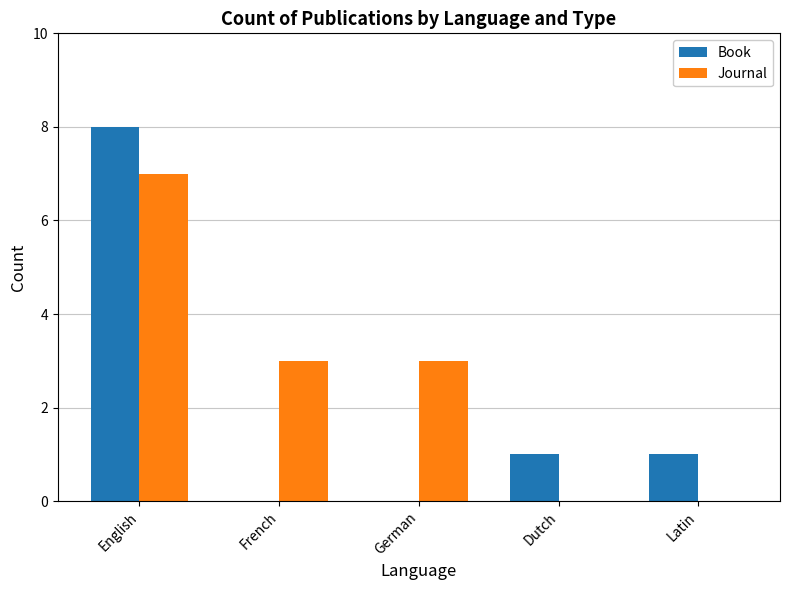

Count the Book values in the range 0 to 1.

4